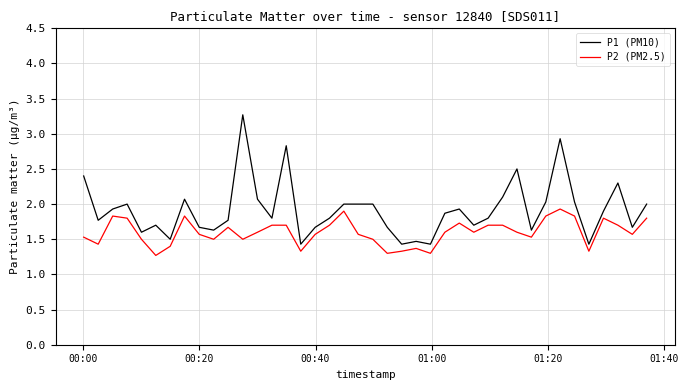

True or false: P2 (PM2.5) and P1 (PM10) intersect in this chart.

False